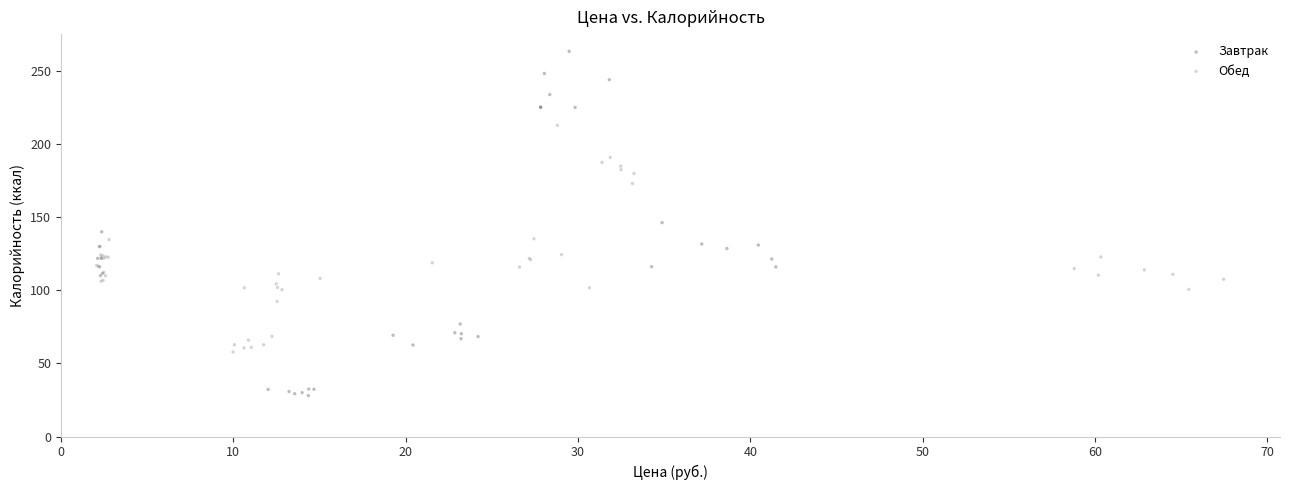

Which series has the largest Y range (max minus min)?

Завтрак